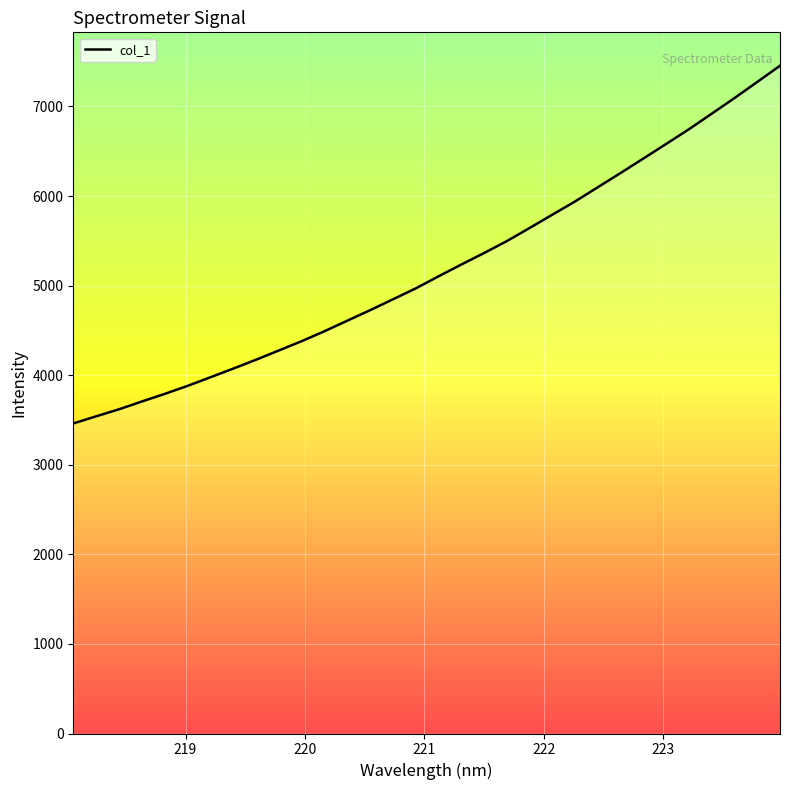

What is the maximum value shown in the chart?

7455.1